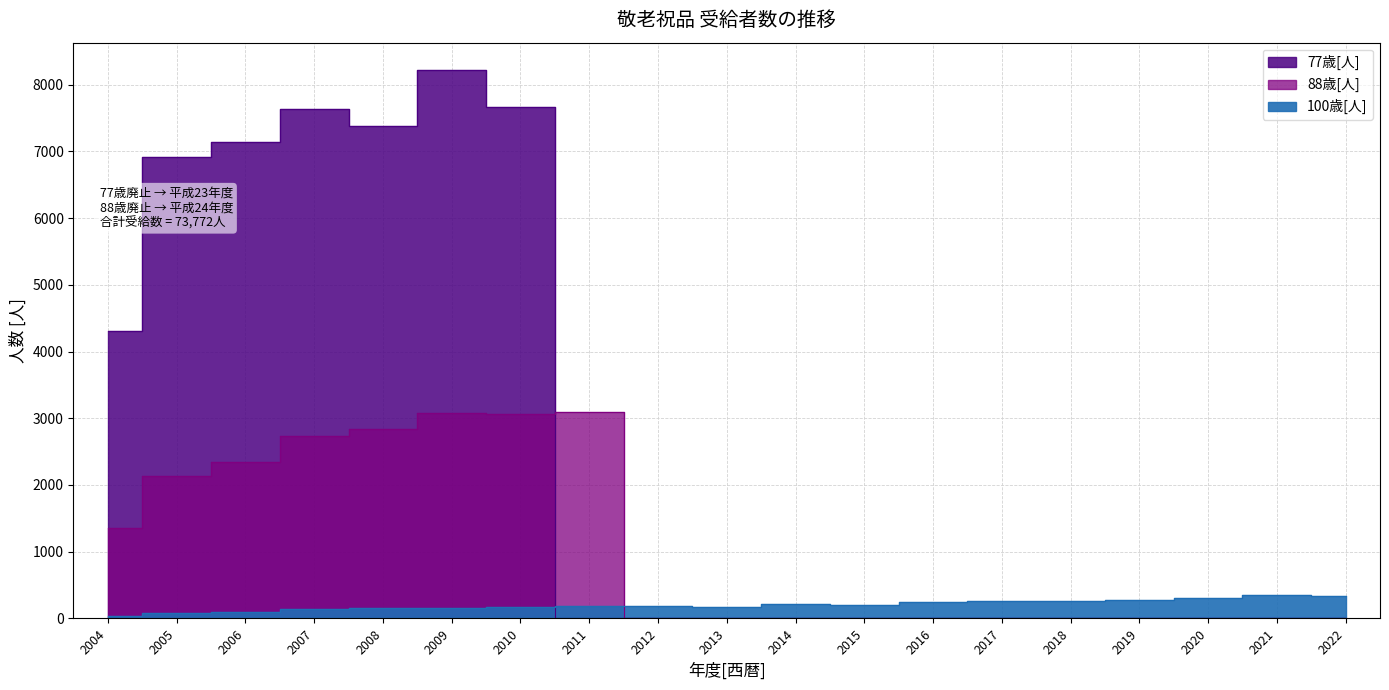

Reading left to right, what are all the values shown in this chart?

77歳[人]: 4314	6917	7137	7628	7377	8218	7669	0	0	0	0	0	0	0	0	0	0	0	0
88歳[人]: 1354	2136	2342	2740	2845	3077	3069	3101	0	0	0	0	0	0	0	0	0	0	0
100歳[人]: 38	82	93	148	160	151	171	192	186	176	211	205	247	264	254	272	307	350	341